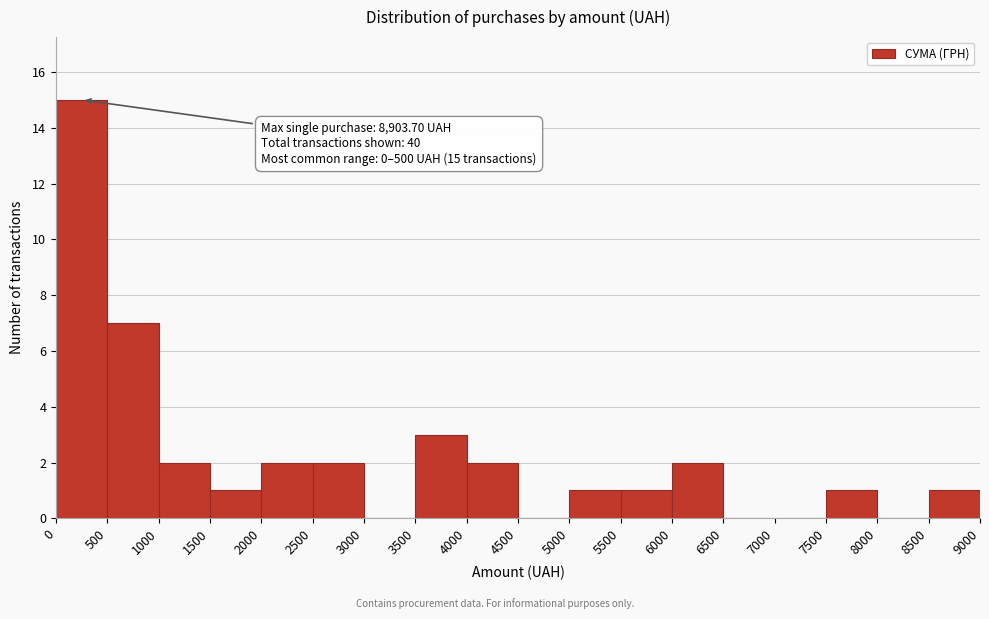

Over which range of the x-axis is the bar tallest?

0 to 500